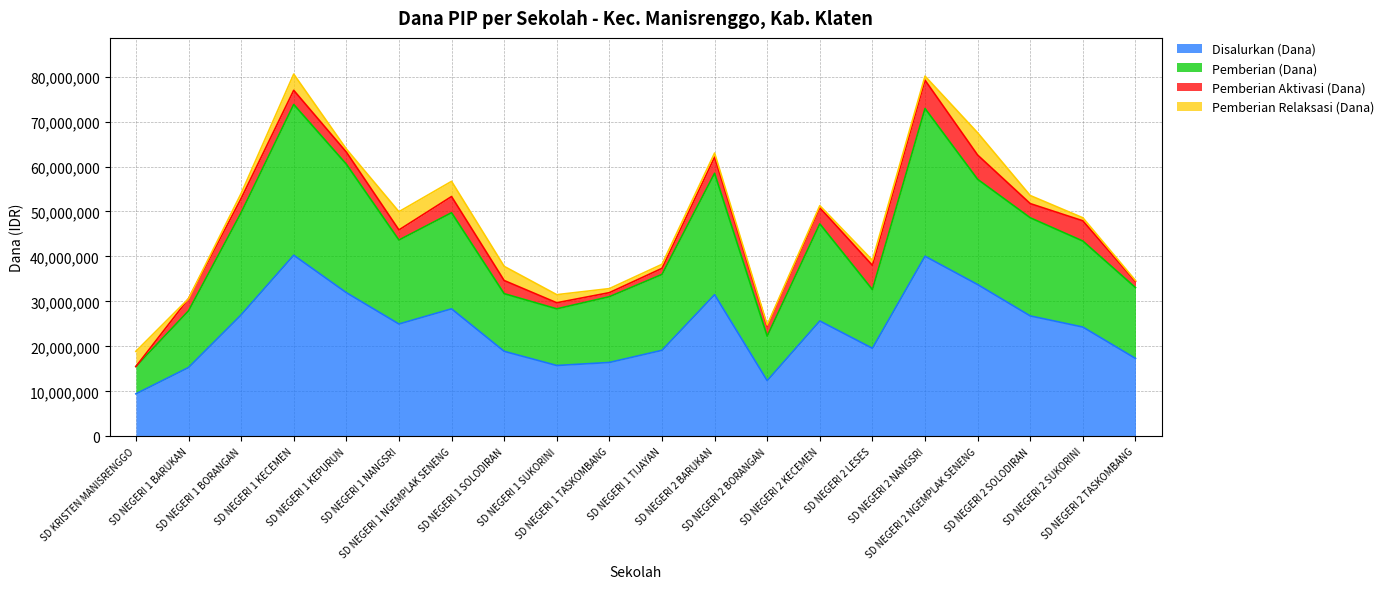

True or false: Disalurkan (Dana) and Pemberian (Dana) intersect in this chart.

False